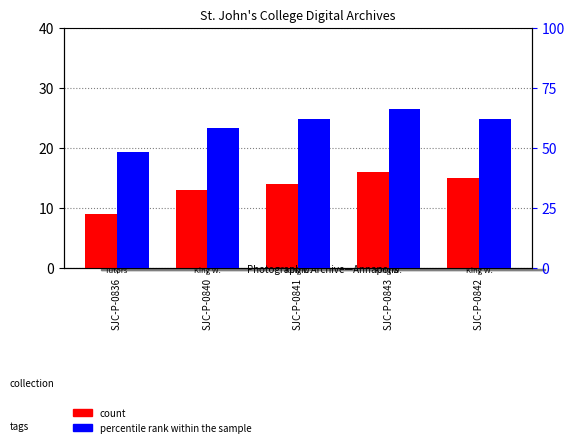

At how many categories does at least one series exceed 63?

1